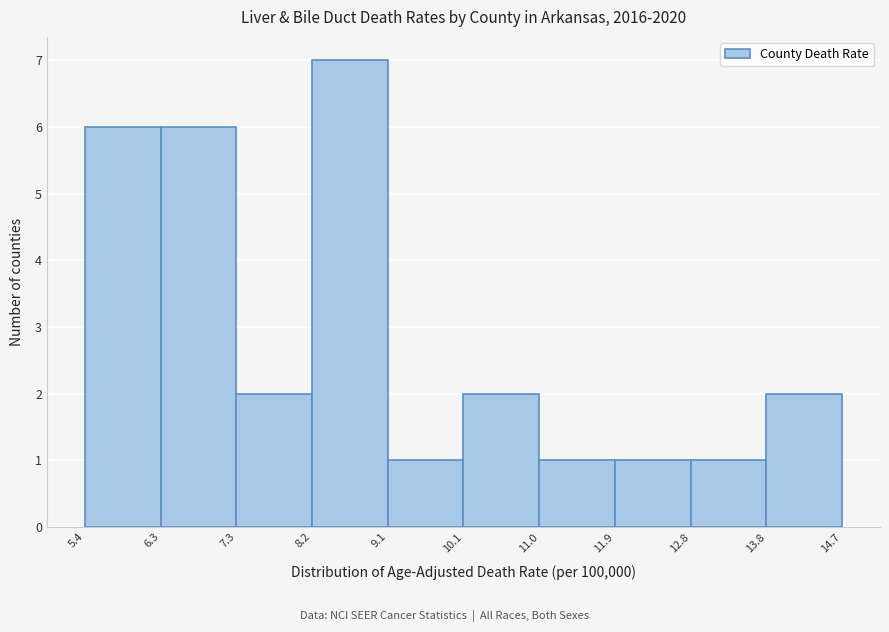

What is the height of the bar covering 12.8 to 13.8 on the x-axis? The values are not printed on the chart, so give them approximately, as read against the axis.

1